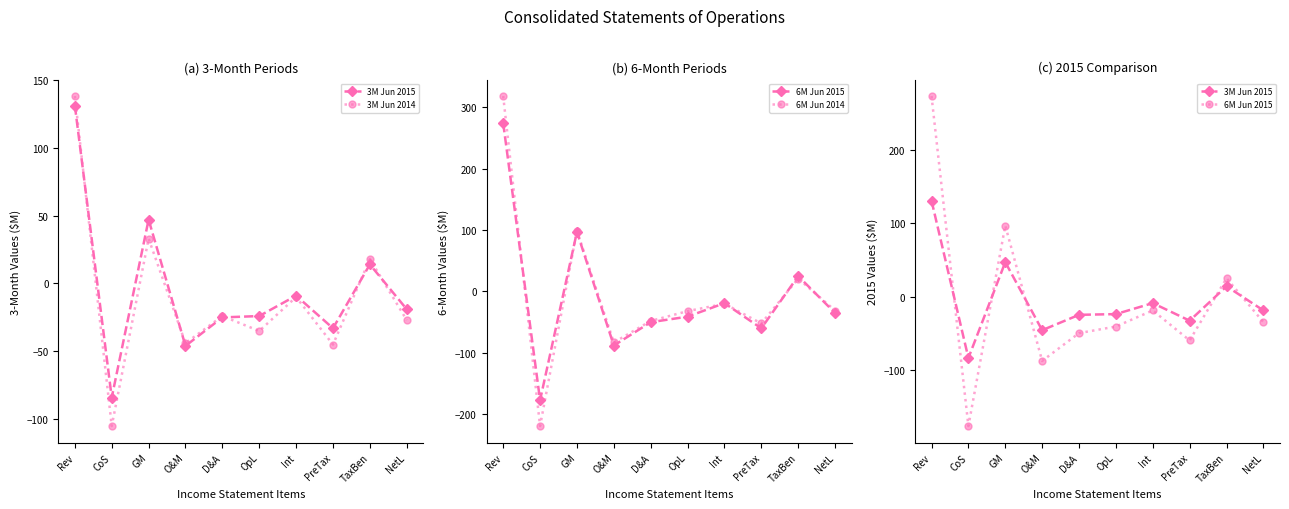

At how many categories does at least one series exceed -201?

10